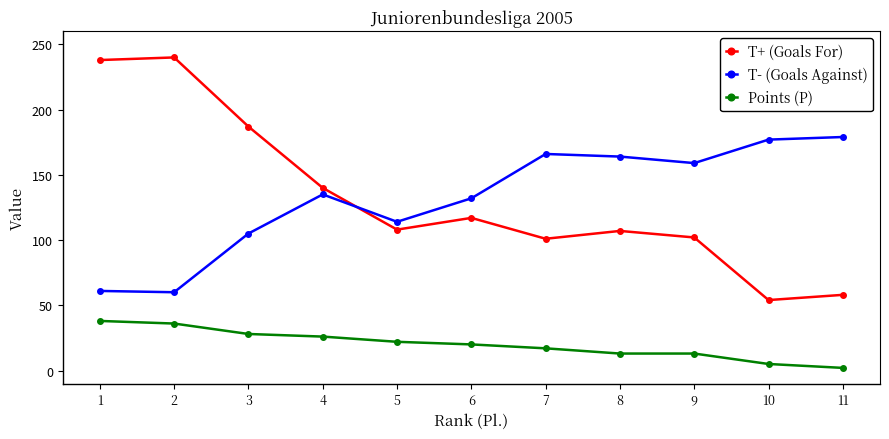

What are all the series names shown in the legend?

T+ (Goals For), T- (Goals Against), Points (P)